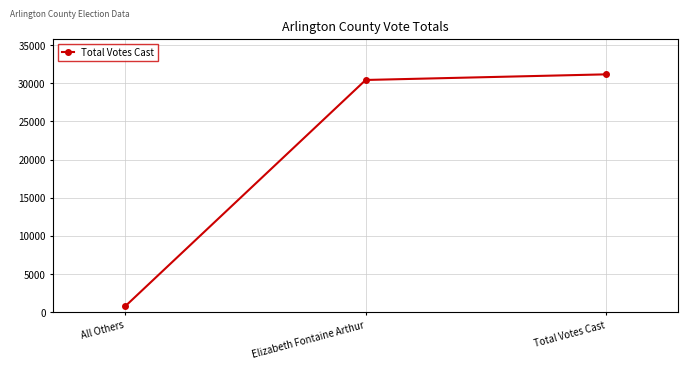

Read the value at Total Votes Cast.

31184